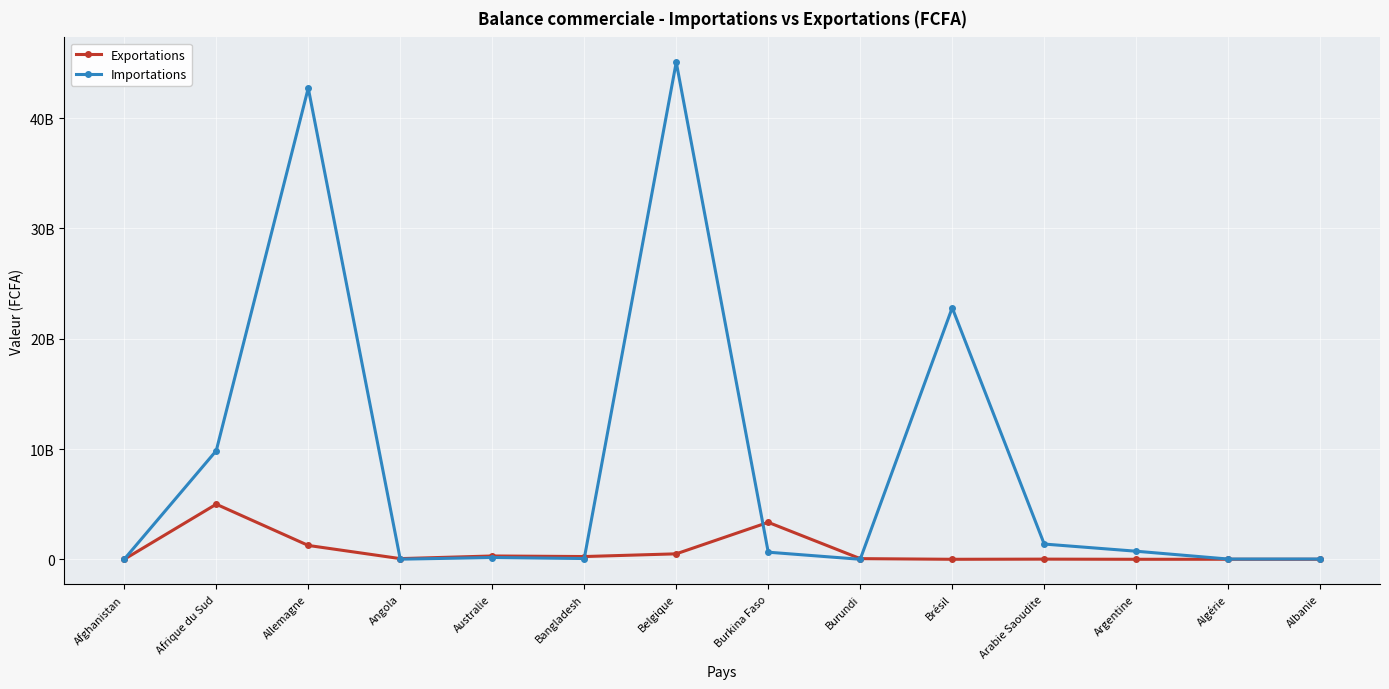

Is this an area chart (filled region under the line)?

No